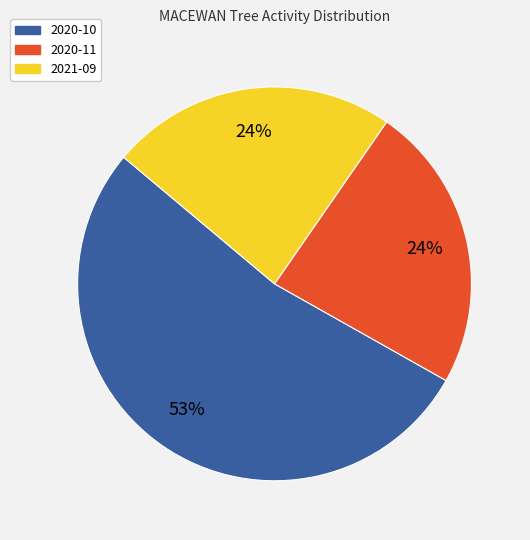

To the nearest percent, what percentage of the pie is 2020-11?

24%